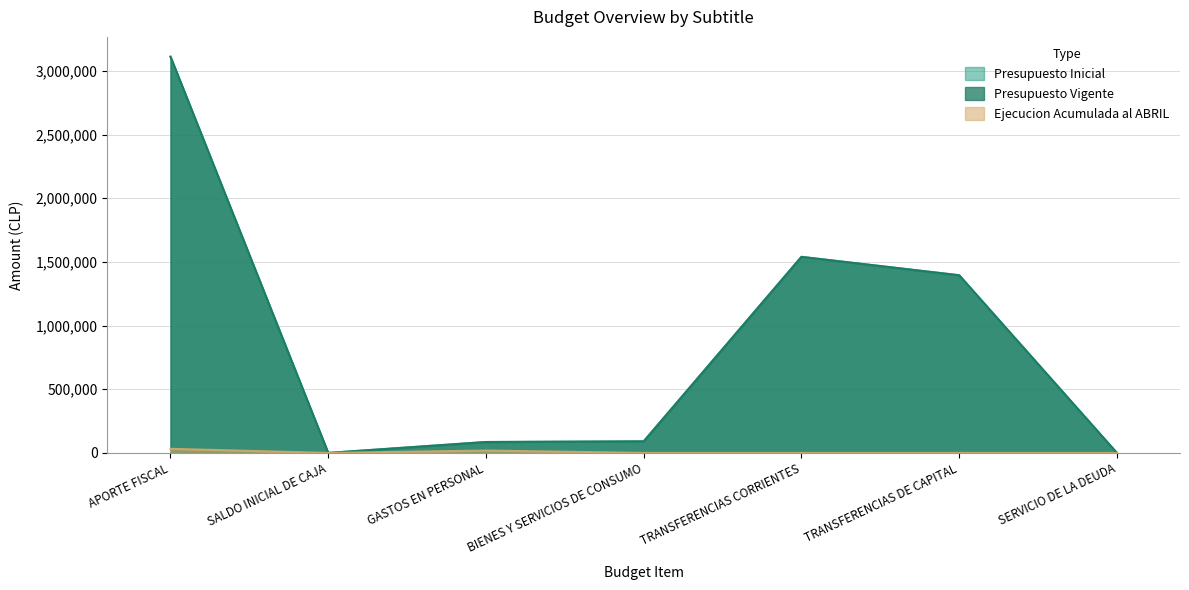

Which series has the largest range (max minus min)?

Presupuesto Inicial